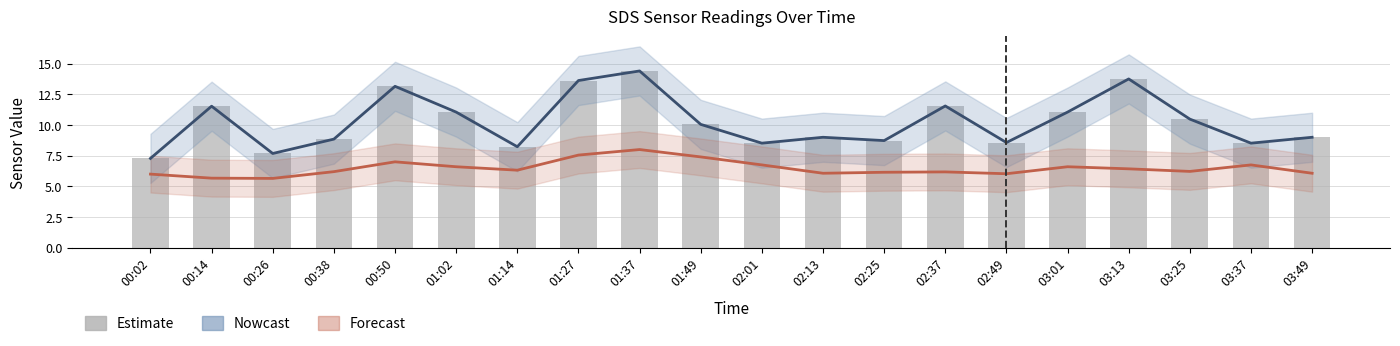

What is the greatest value displayed?

14.4